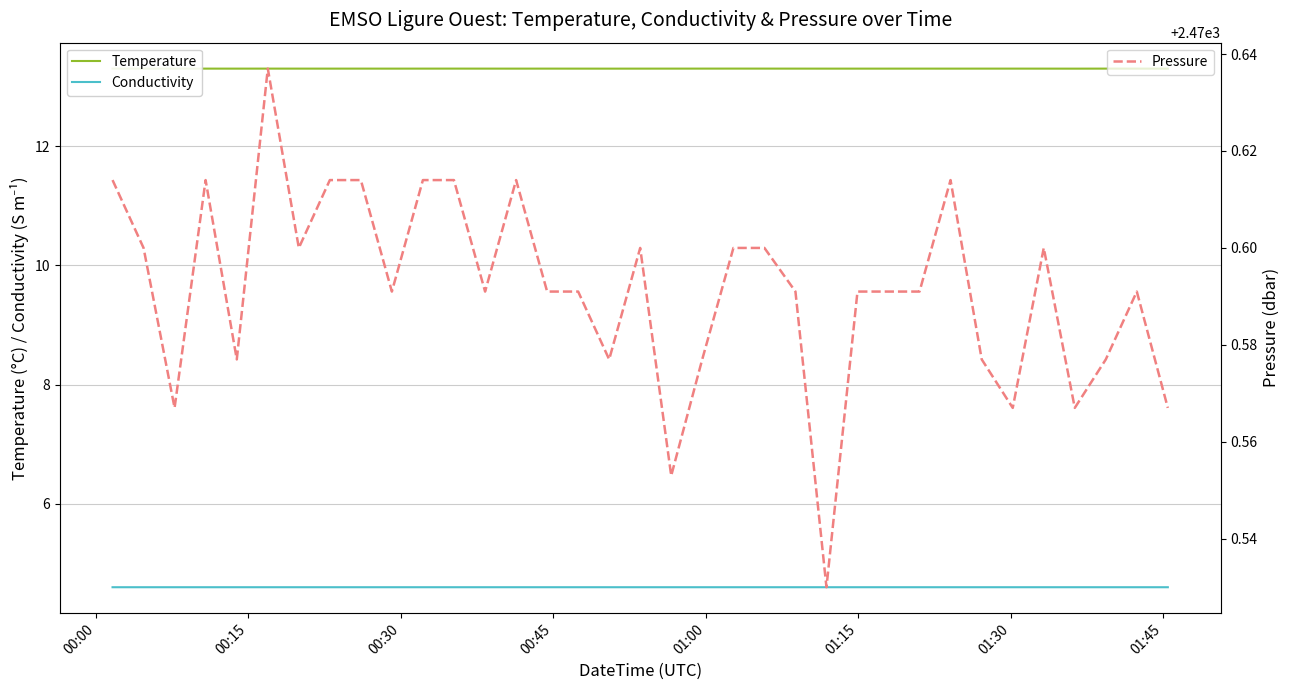

Count the Pressure values in the range 2470 to 2471.

35